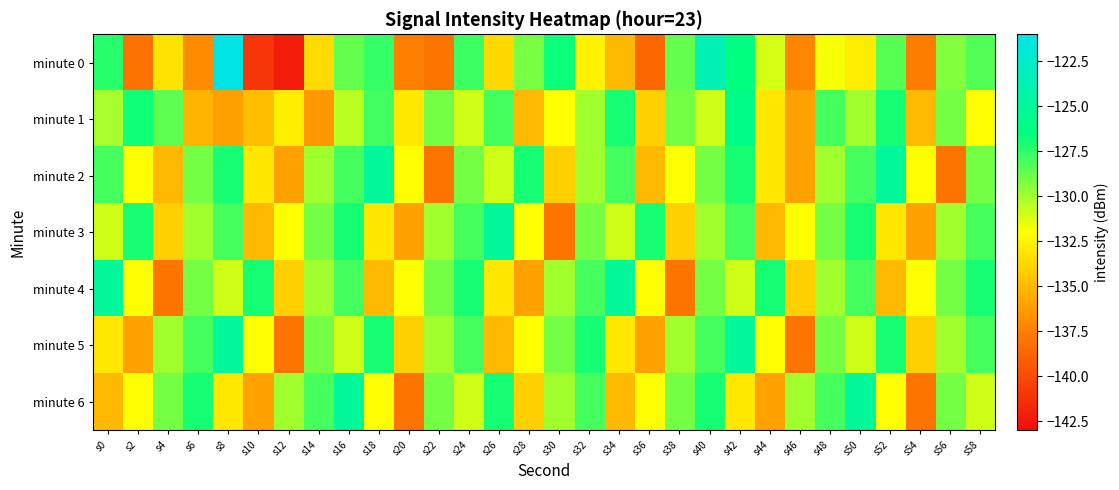

Rank the series by their maximum value, from highest to lowest.

minute 0, minute 2, minute 3, minute 4, minute 5, minute 6, minute 1